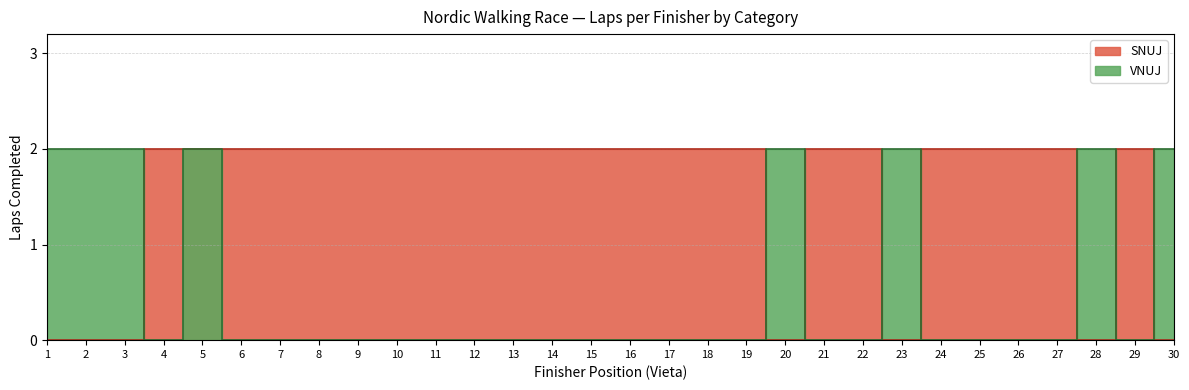

At which category does SNUJ reach its first local peak?

29